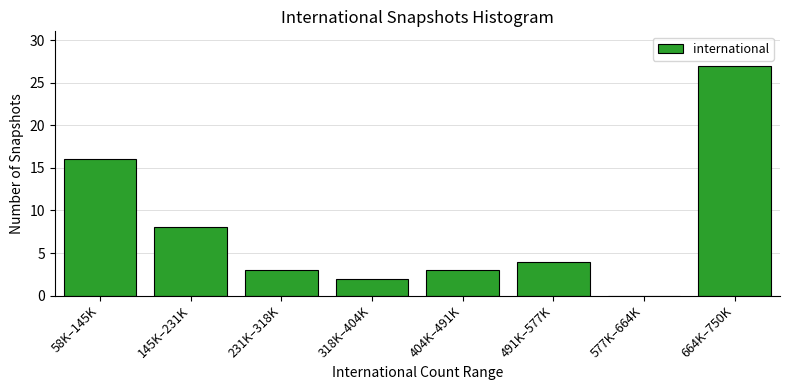

Which label corresponds to the largest value in the chart?

664K–750K